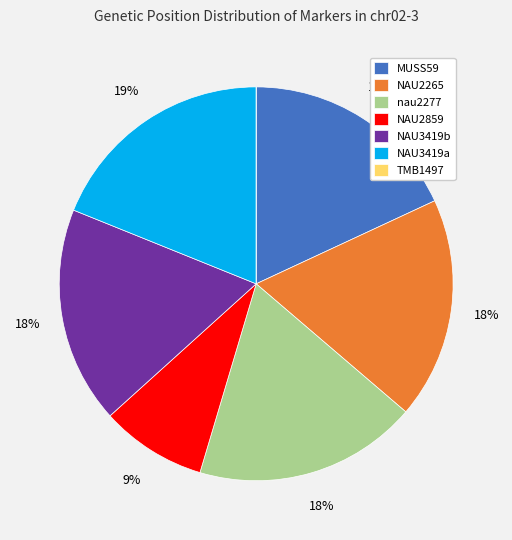

To the nearest percent, what is the average slice percentage?

14%